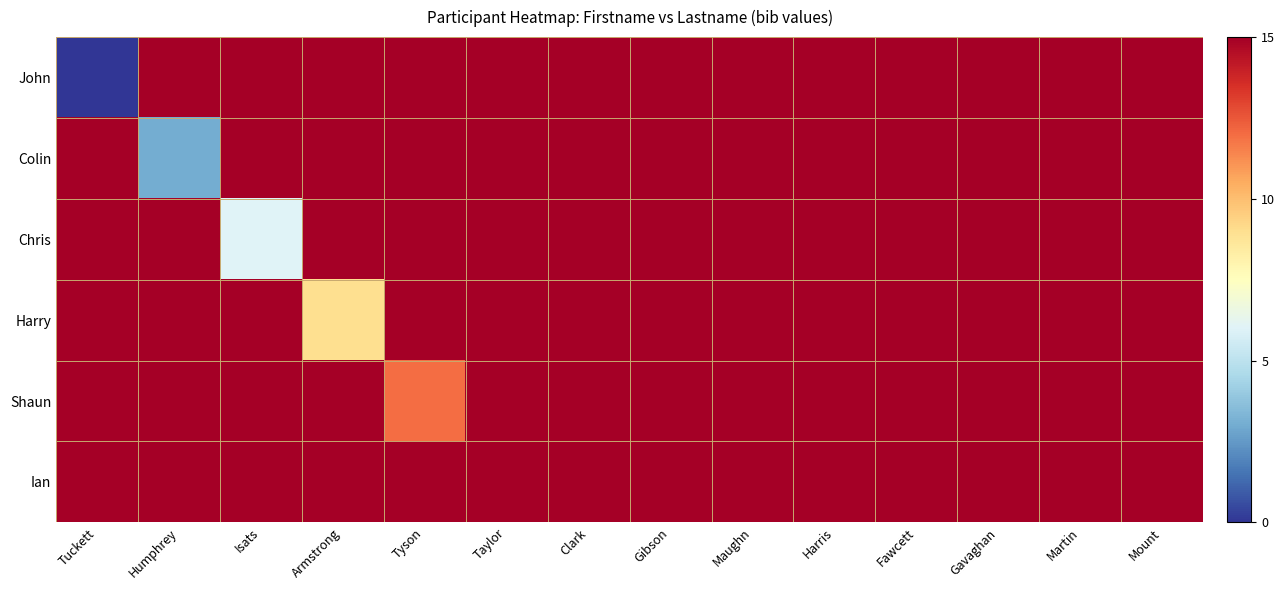

Which label corresponds to the largest value in the chart?

Humphrey